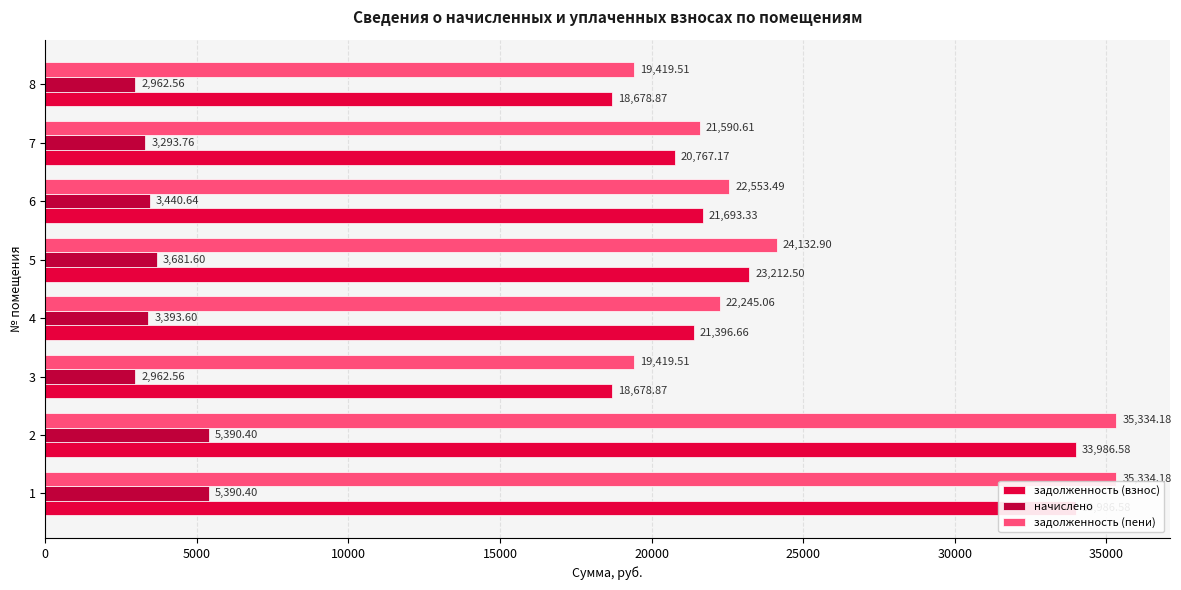

How many groups of bars are there?

8